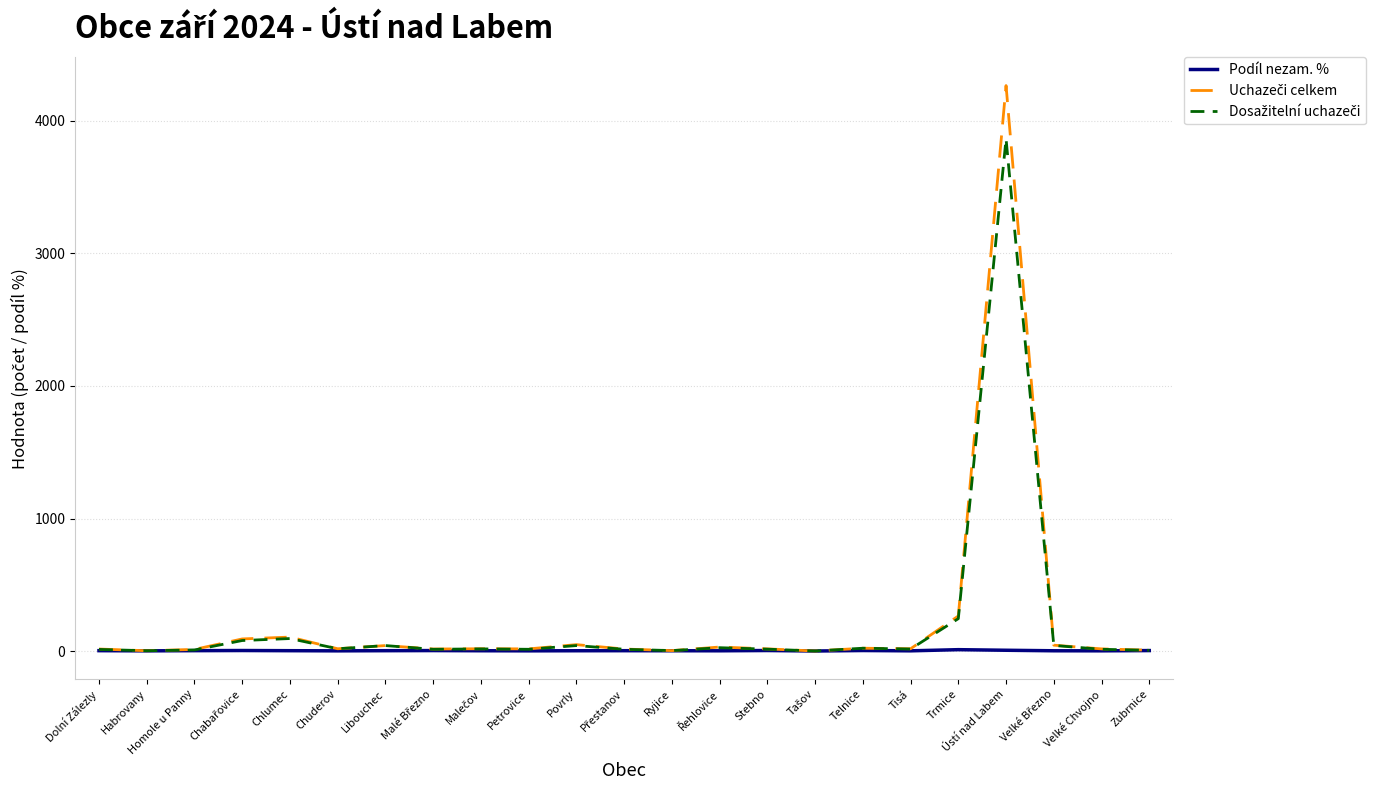

At which category is the sum across all series the highest?

Ústí nad Labem